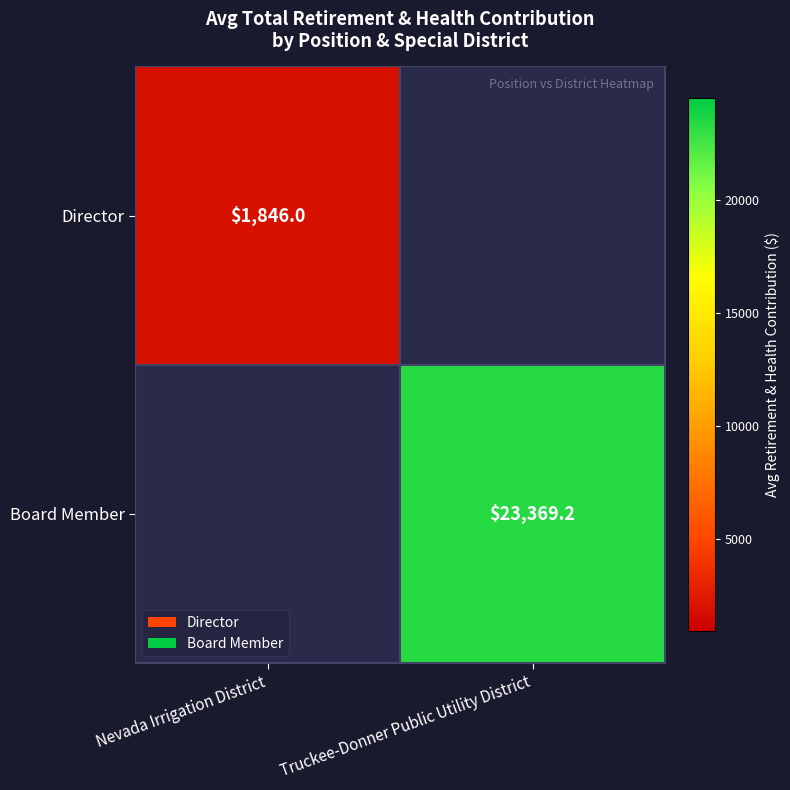

What is the smallest value displayed?

1846.0